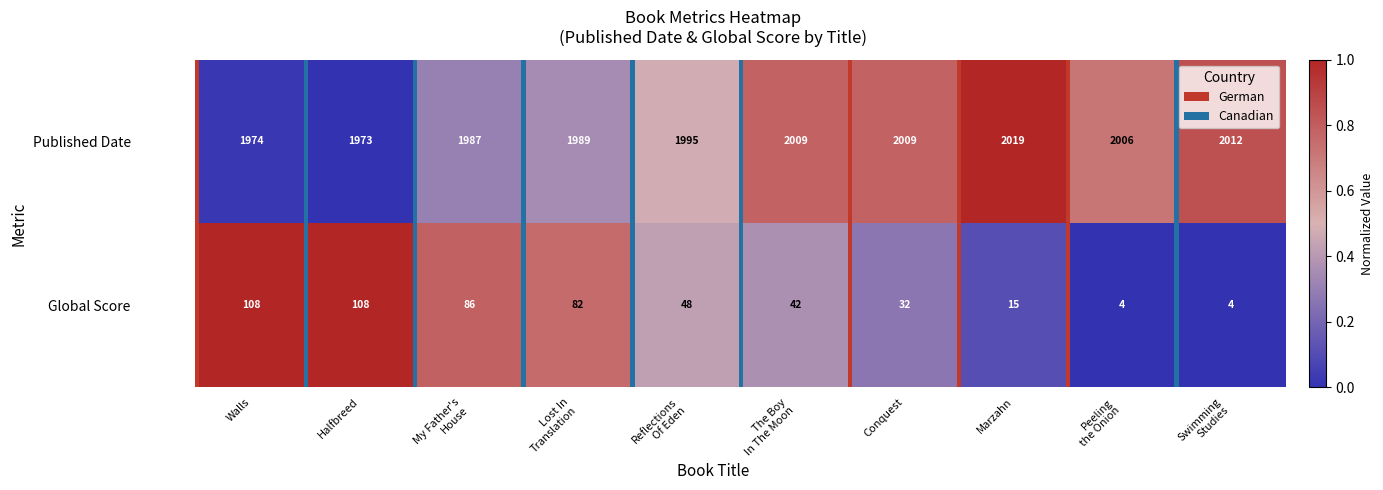

What is the difference between the maximum and minimum values in the Global Score series?

104